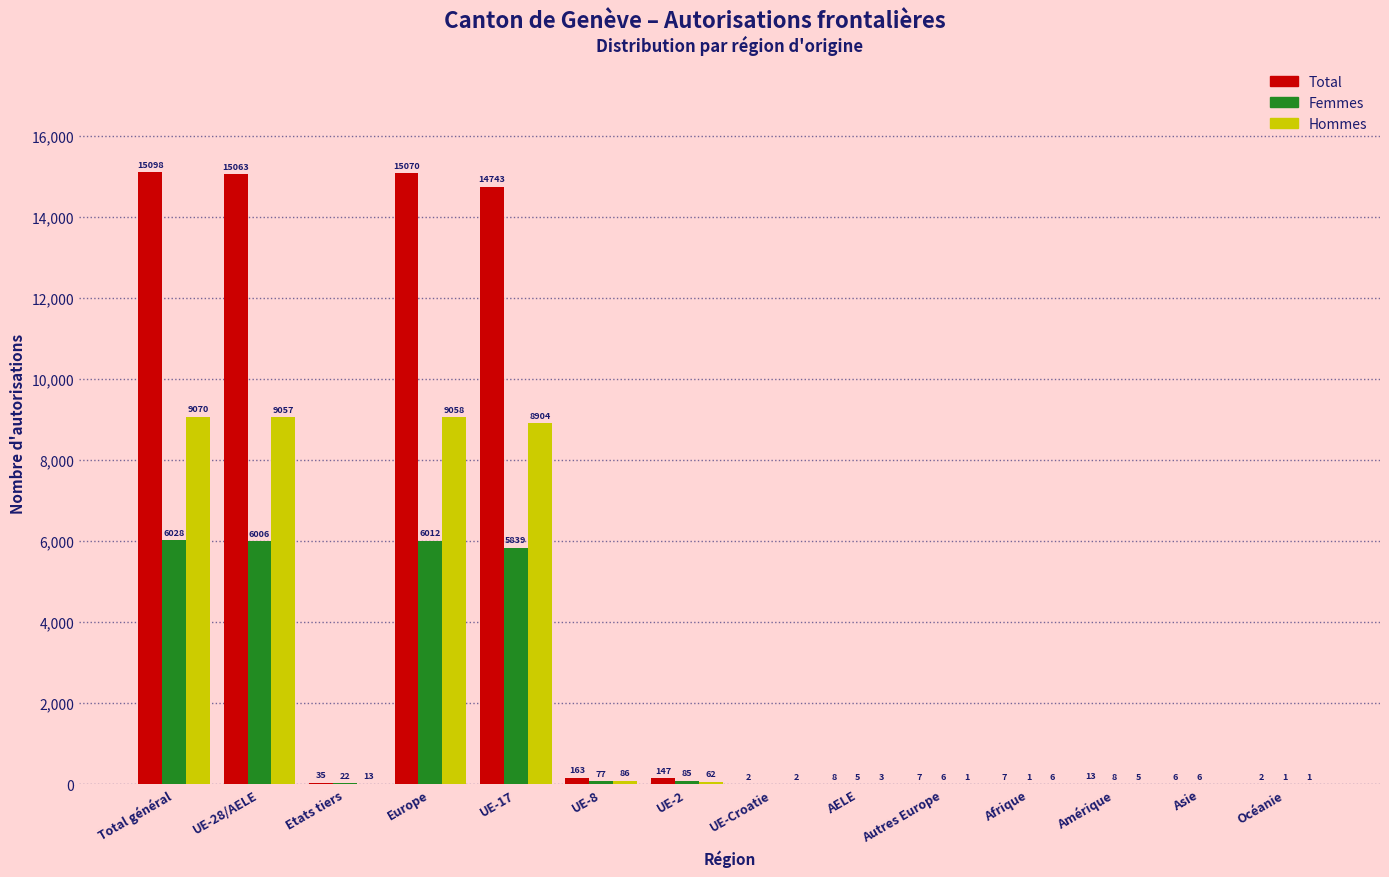

Reading right to left, extract all data points from this chart.

Total: Océanie=2	Asie=6	Amérique=13	Afrique=7	Autres Europe=7	AELE=8	UE-Croatie=2	UE-2=147	UE-8=163	UE-17=14743	Europe=15070	Etats tiers=35	UE-28/AELE=15063	Total général=15098
Femmes: Océanie=1	Asie=6	Amérique=8	Afrique=1	Autres Europe=6	AELE=5	UE-Croatie=0	UE-2=85	UE-8=77	UE-17=5839	Europe=6012	Etats tiers=22	UE-28/AELE=6006	Total général=6028
Hommes: Océanie=1	Asie=0	Amérique=5	Afrique=6	Autres Europe=1	AELE=3	UE-Croatie=2	UE-2=62	UE-8=86	UE-17=8904	Europe=9058	Etats tiers=13	UE-28/AELE=9057	Total général=9070